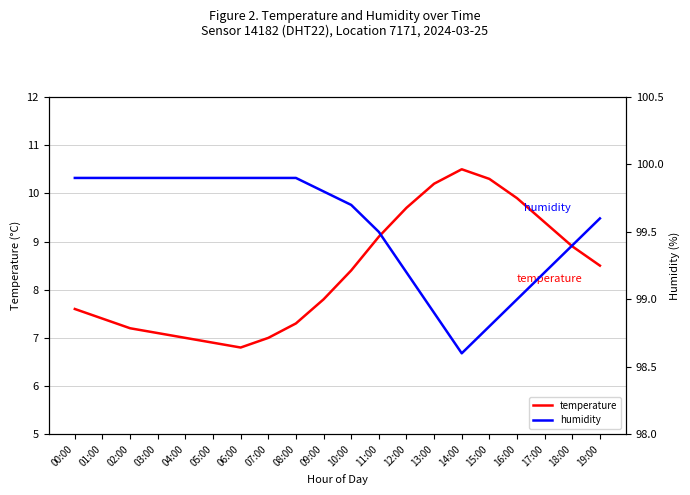

Which series has the largest total across all categories?

humidity